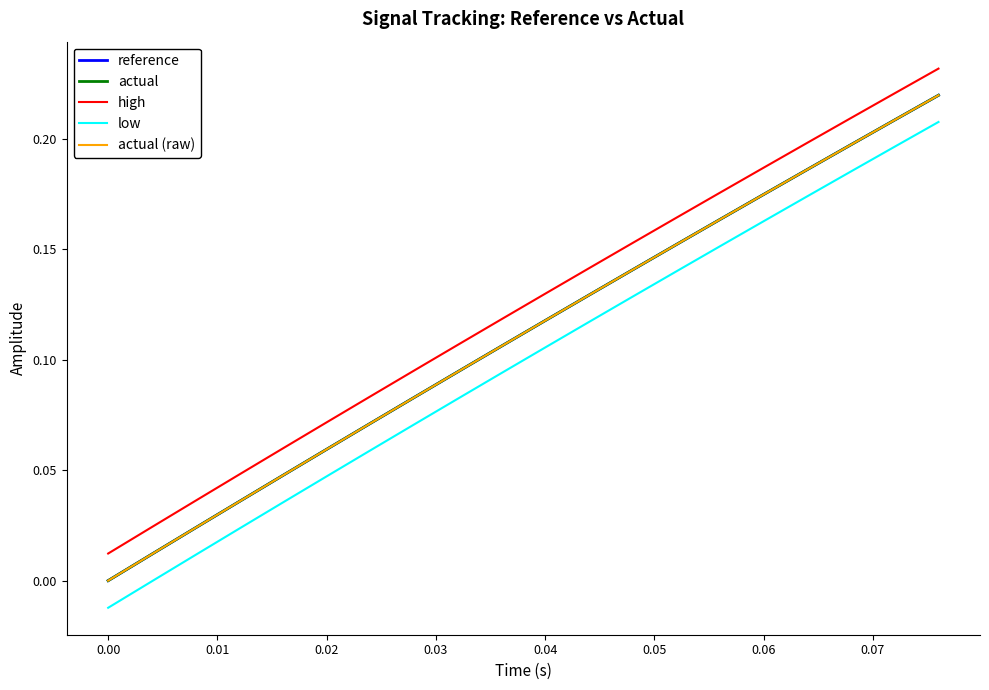

Does the chart display data point markers on the line(s)?

No